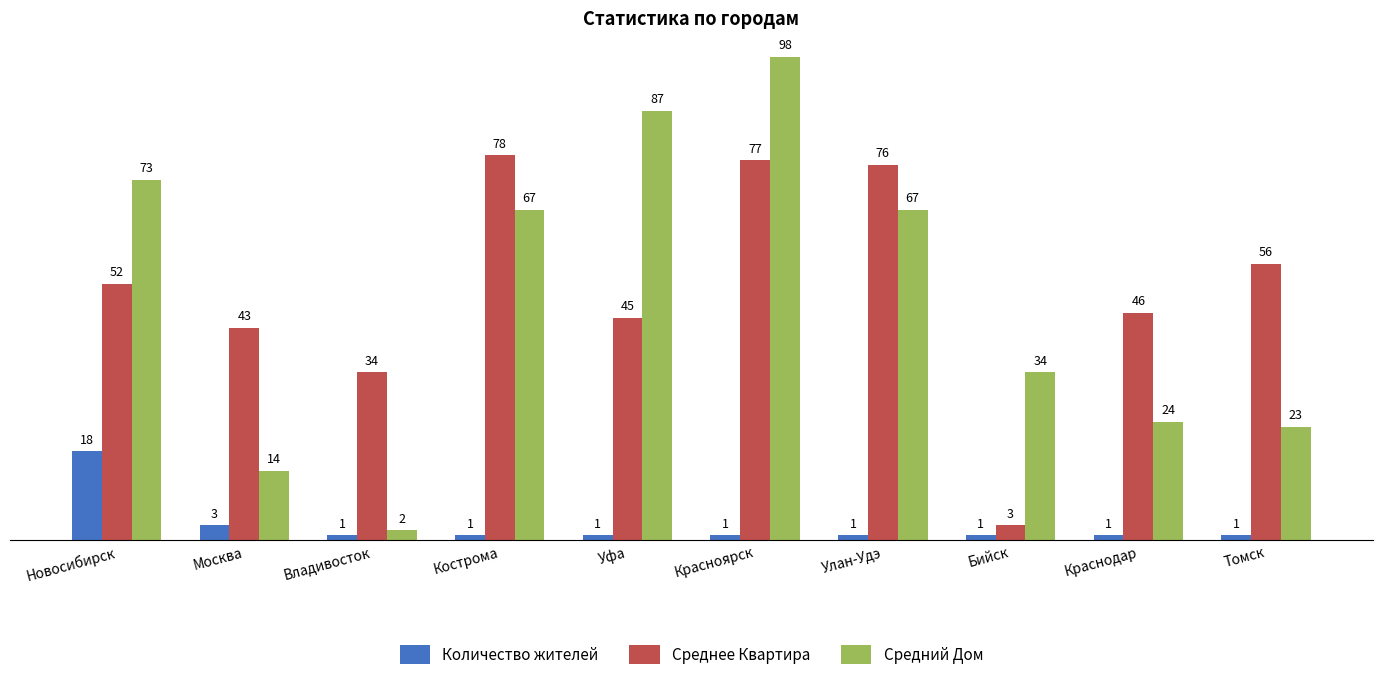

Reading right to left, extract all data points from this chart.

Количество жителей: 1	1	1	1	1	1	1	1	3	18
Среднее Квартира: 56	46	3	76	77	45	78	34	43	52
Средний Дом: 23	24	34	67	98	87	67	2	14	73